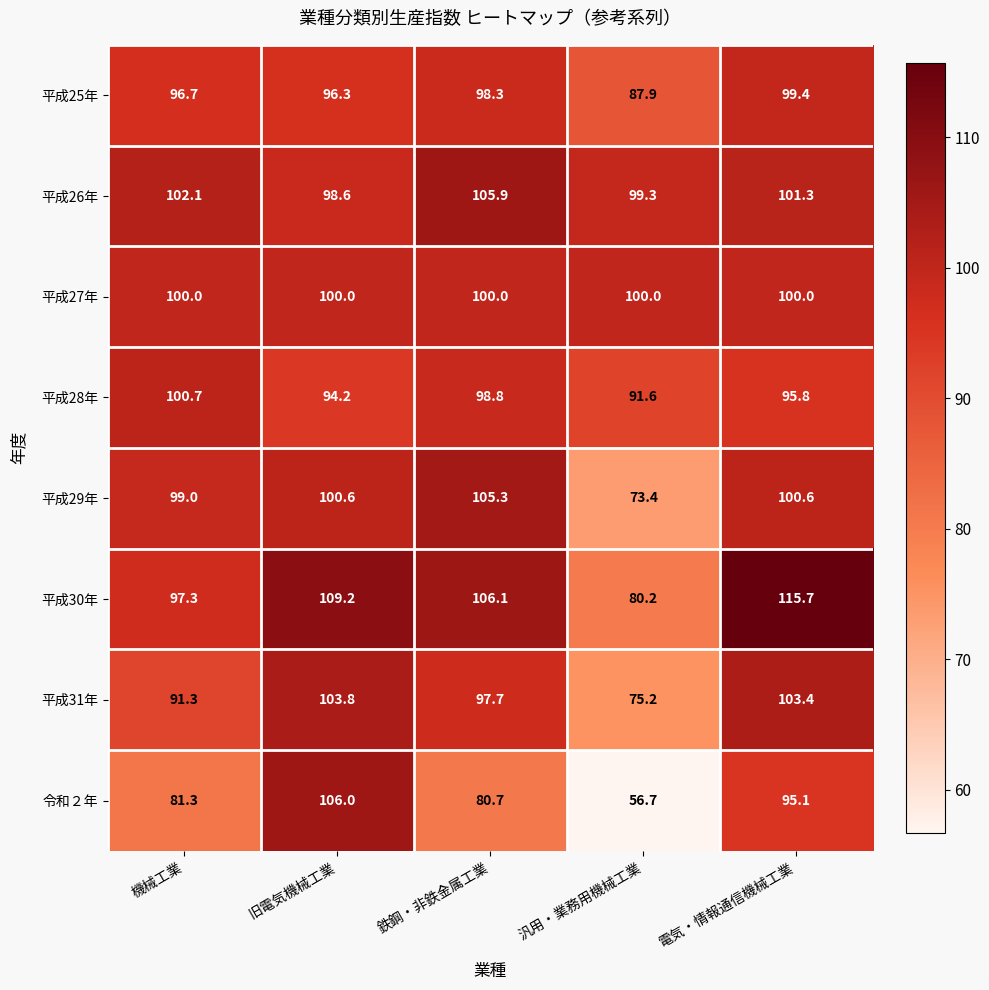

List the series in order of their peak value, lowest first.

平成25年, 平成27年, 平成28年, 平成31年, 平成29年, 平成26年, 令和２年, 平成30年